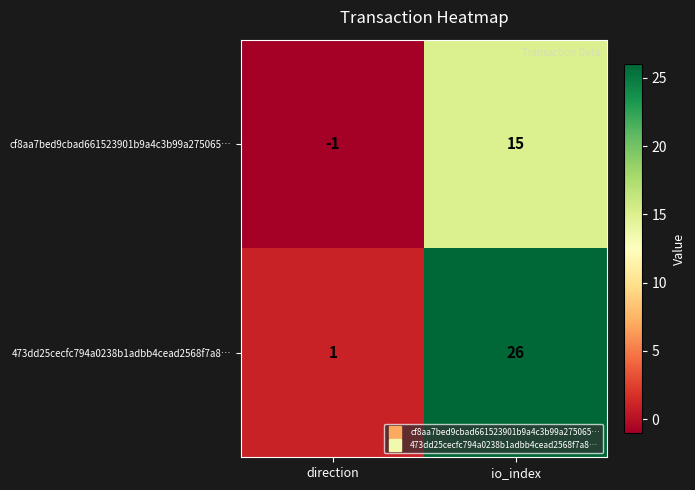

The value of cf8aa7bed9cbad661523901b9a4c3b99a275065… at io_index is 25. True or false?

False